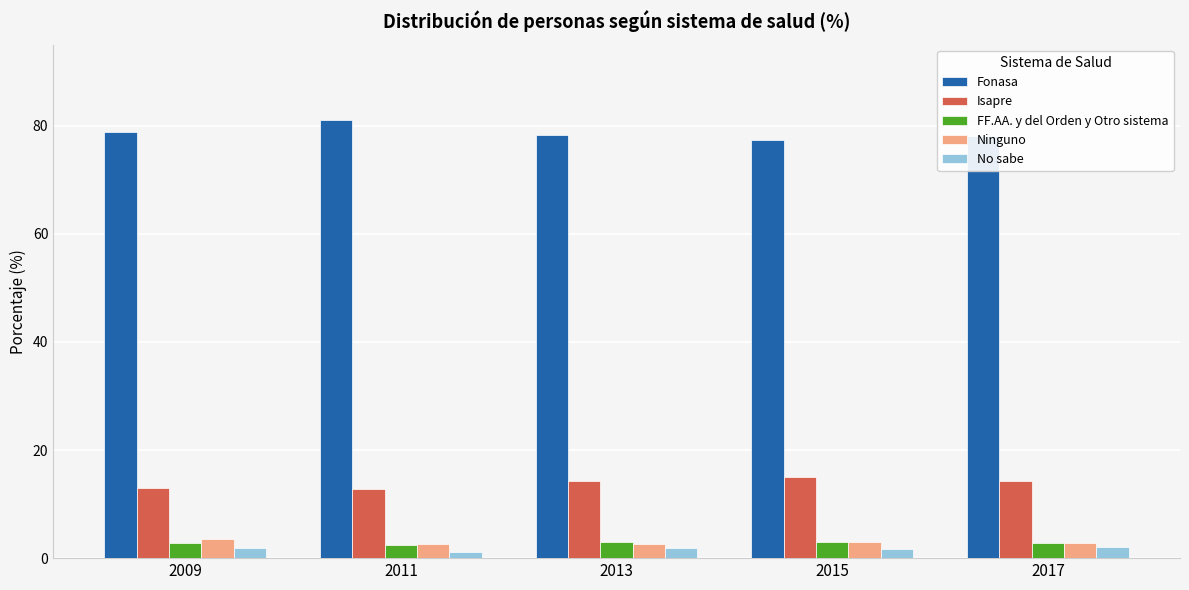

What is the lowest value of the FF.AA. y del Orden y Otro sistema series?

2.5